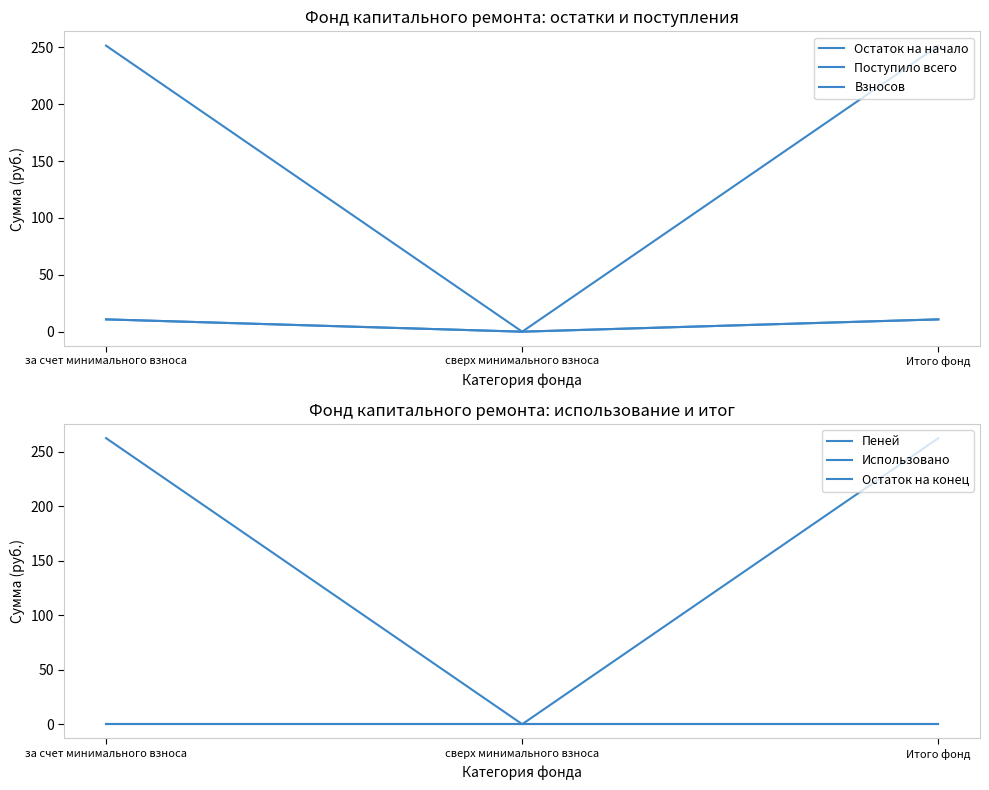

Is the value of Поступило всего at за счет минимального взноса greater than the value of Пеней at за счет минимального взноса?

Yes